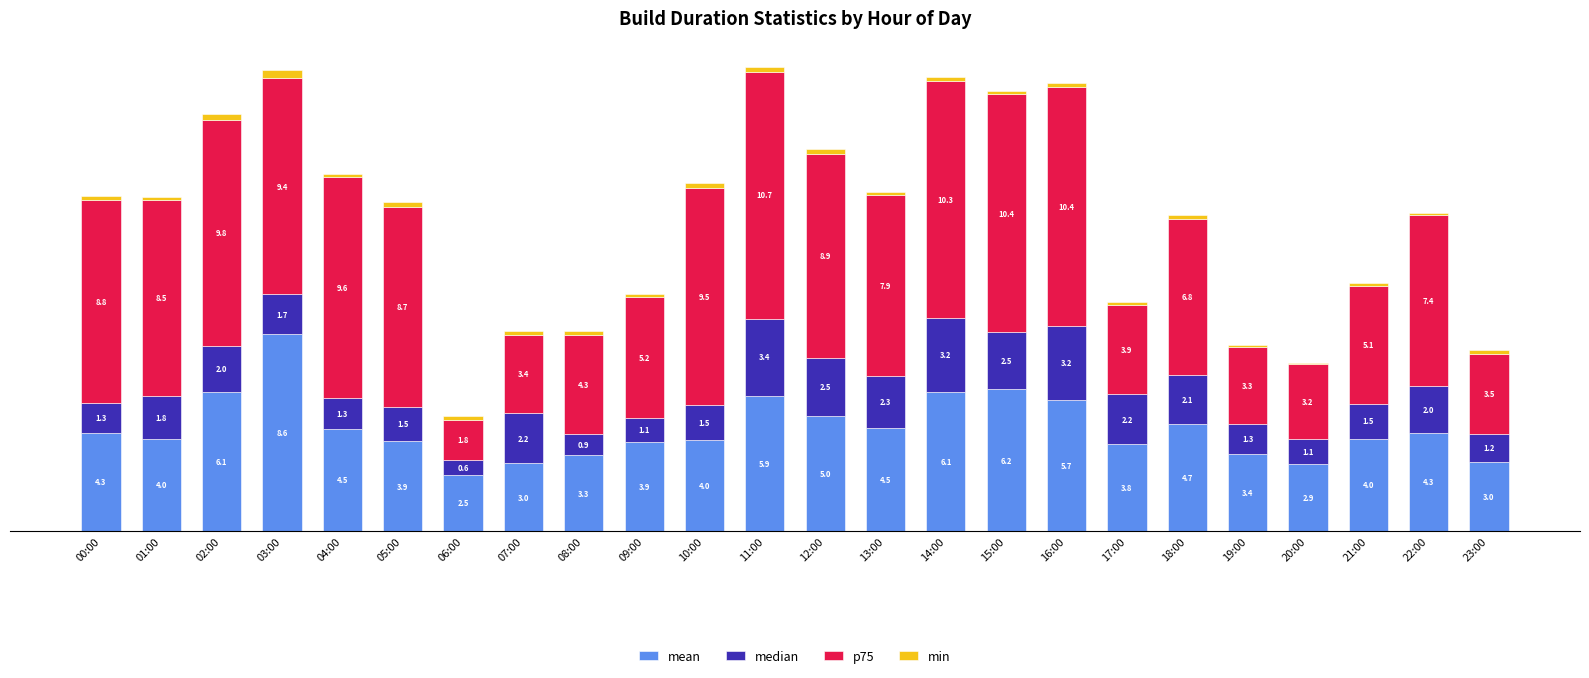

At which category is the sum across all series the highest?

11:00